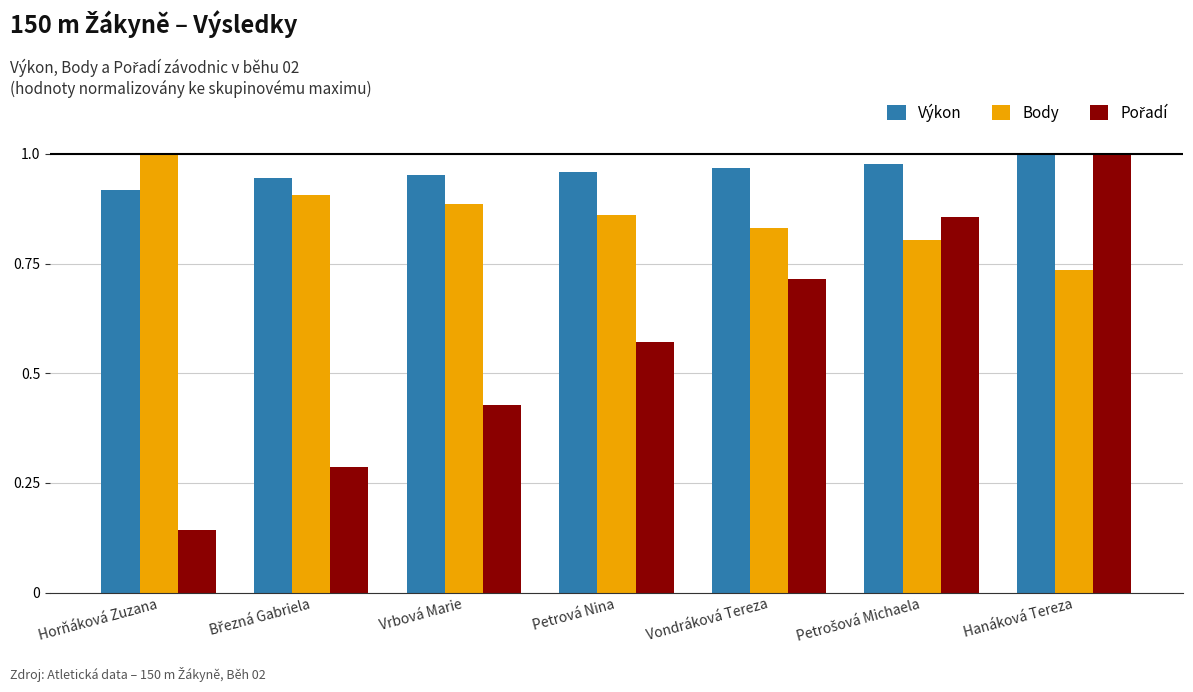

What is the total value across all series at Hanáková Tereza?

2.7